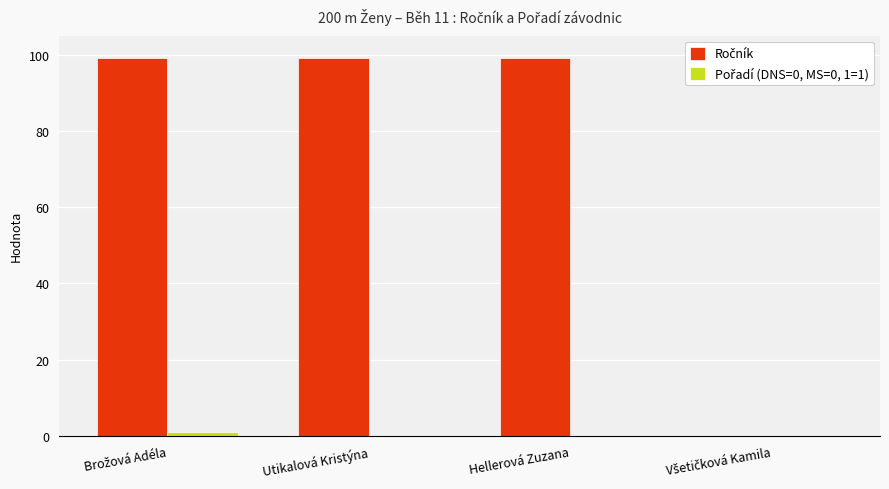

What is the maximum value shown in the chart?

99